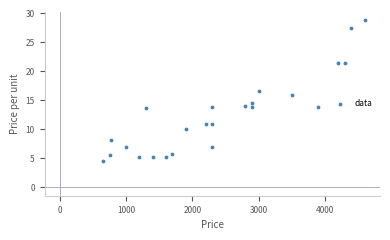

What is the range of Y values (max minus min)?

24.2